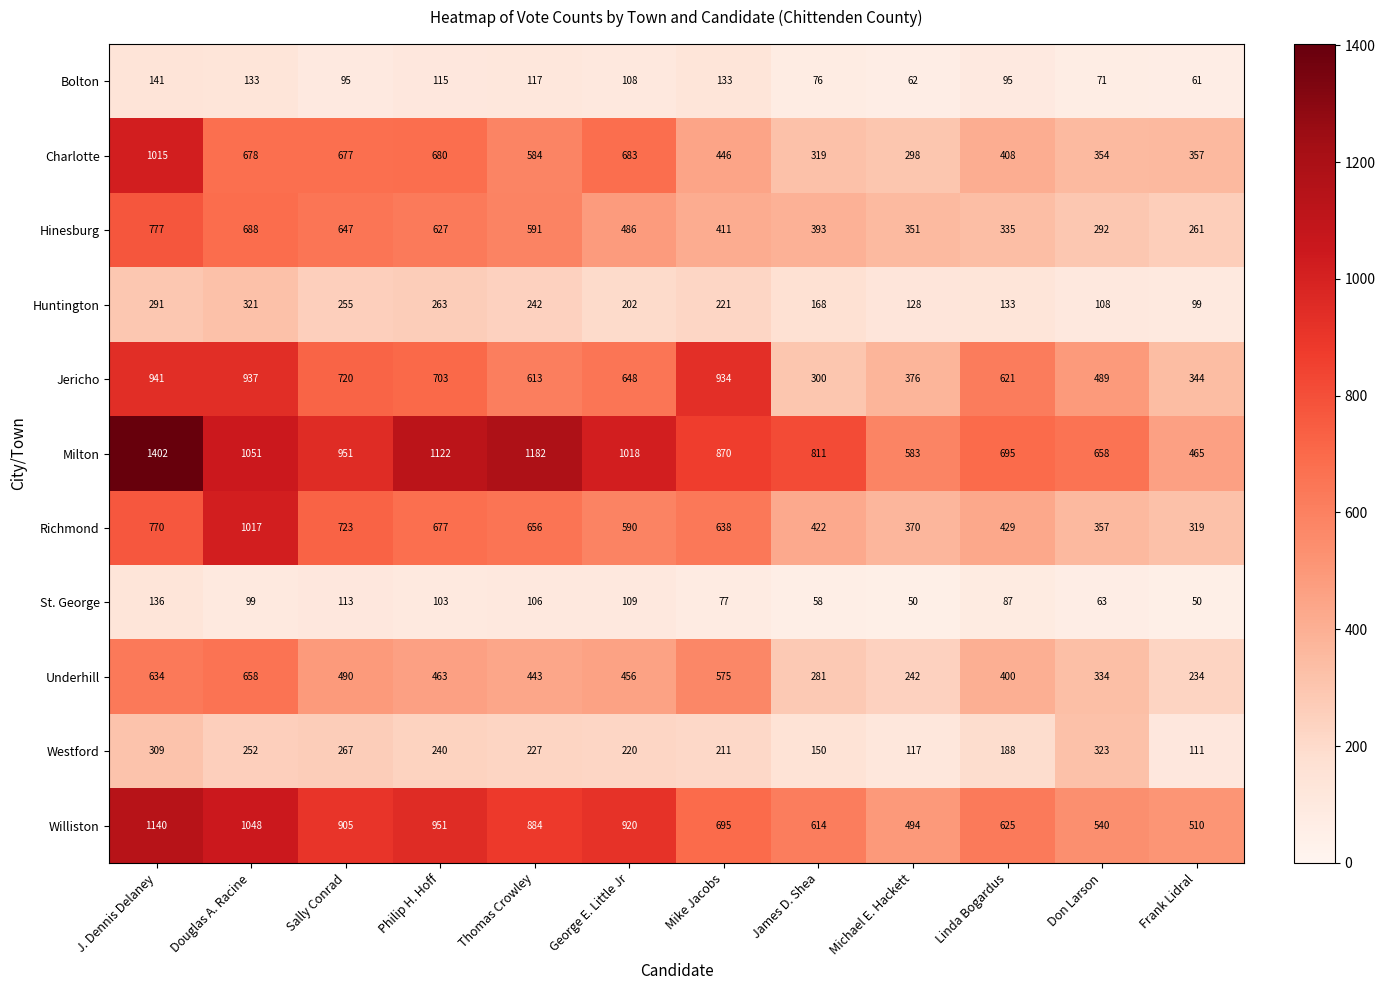

Is it true that Williston equals 884 at Thomas Crowley?

True